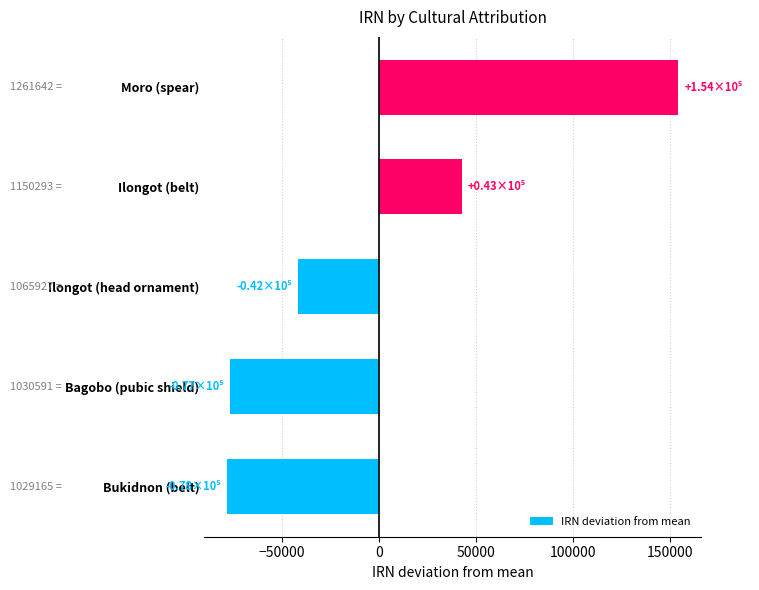

Reading top to bottom, list all the values displayed in this chart.

Moro (spear)=154118.4	Ilongot (belt)=42769.4	Ilongot (head ornament)=-41596.6	Bagobo (pubic shield)=-76932.6	Bukidnon (belt)=-78358.6